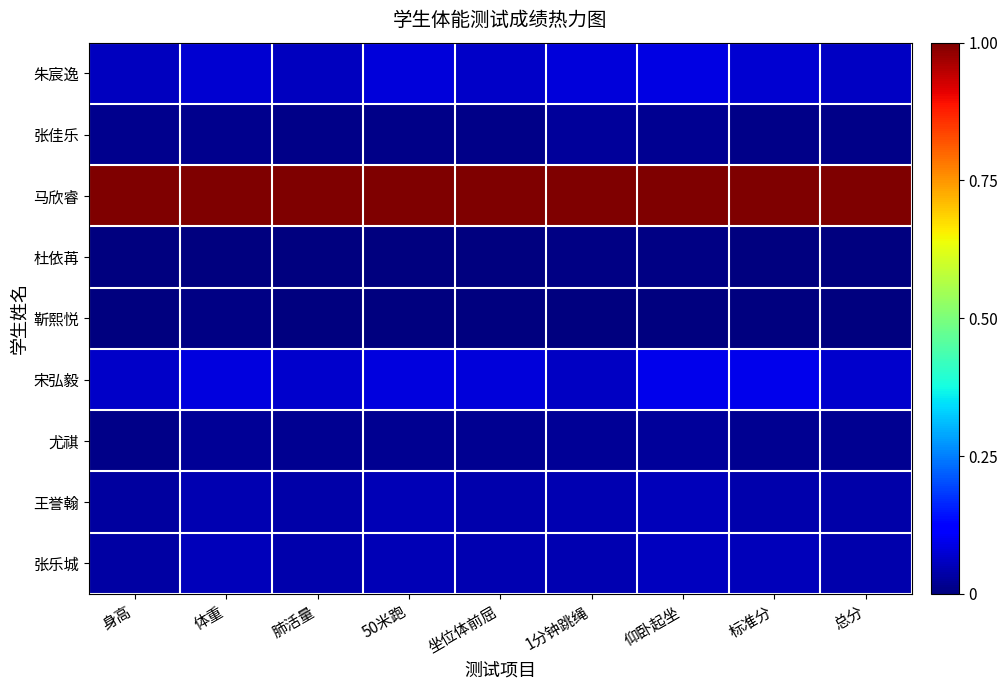

List the series in order of their peak value, highest first.

马欣睿, 宋弘毅, 朱宸逸, 张乐城, 王誉翰, 尤祺, 张佳乐, 靳熙悦, 杜依苒